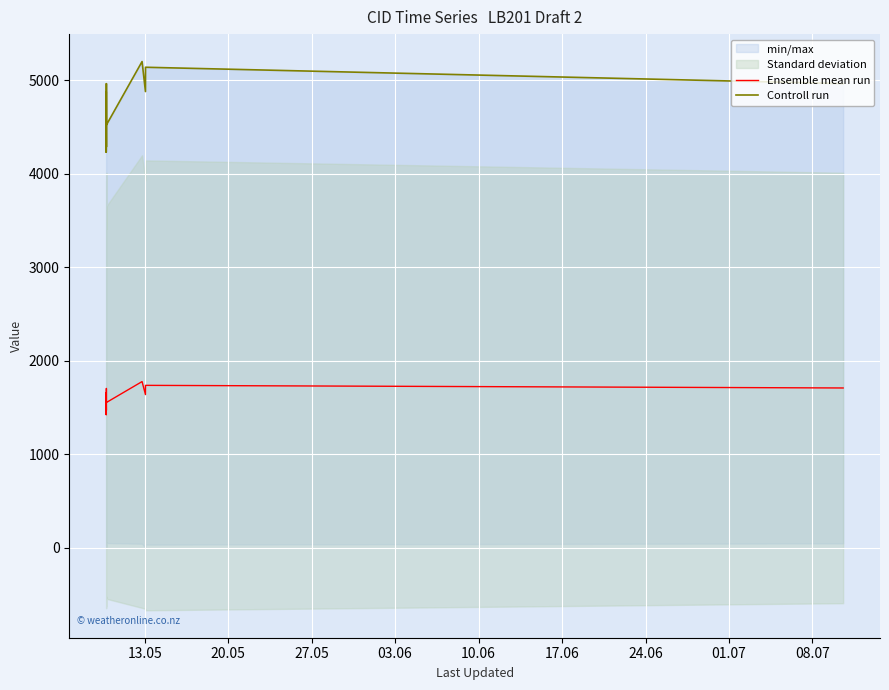

What is the label of the 11th point from the right?

17.06